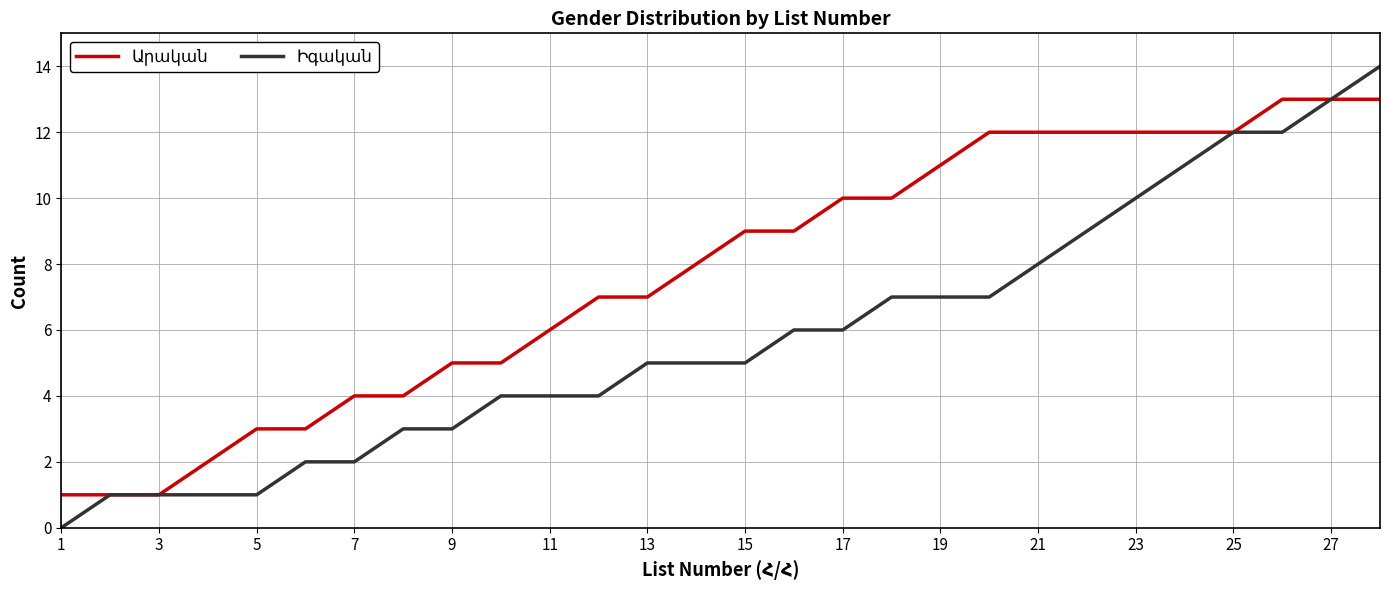

What is the greatest value displayed?

14